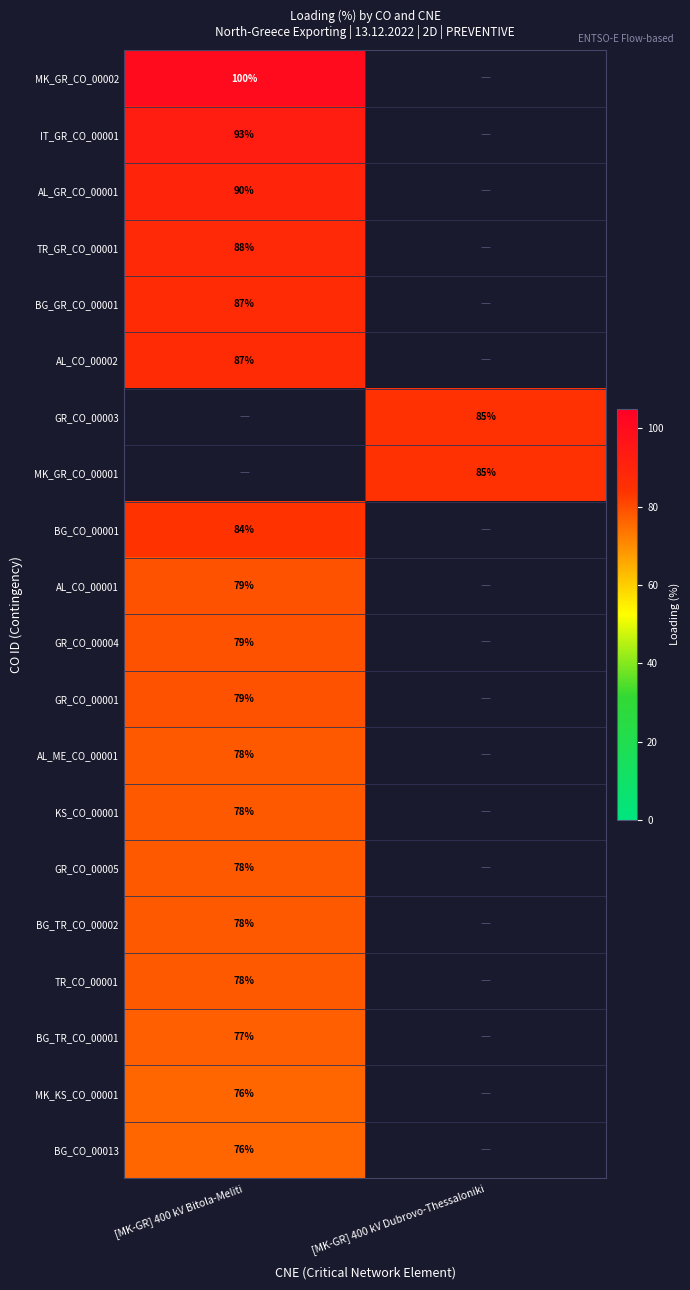

The IT_GR_CO_00001 series shows 61 at [MK-GR] 400 kV Bitola-Meliti. True or false?

False